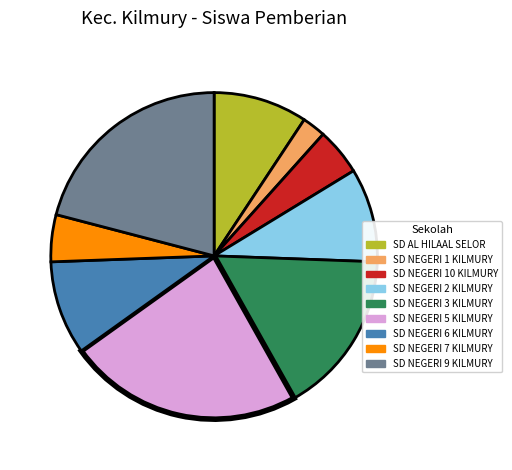

What is the smallest slice in the pie chart?

SD NEGERI 1 KILMURY